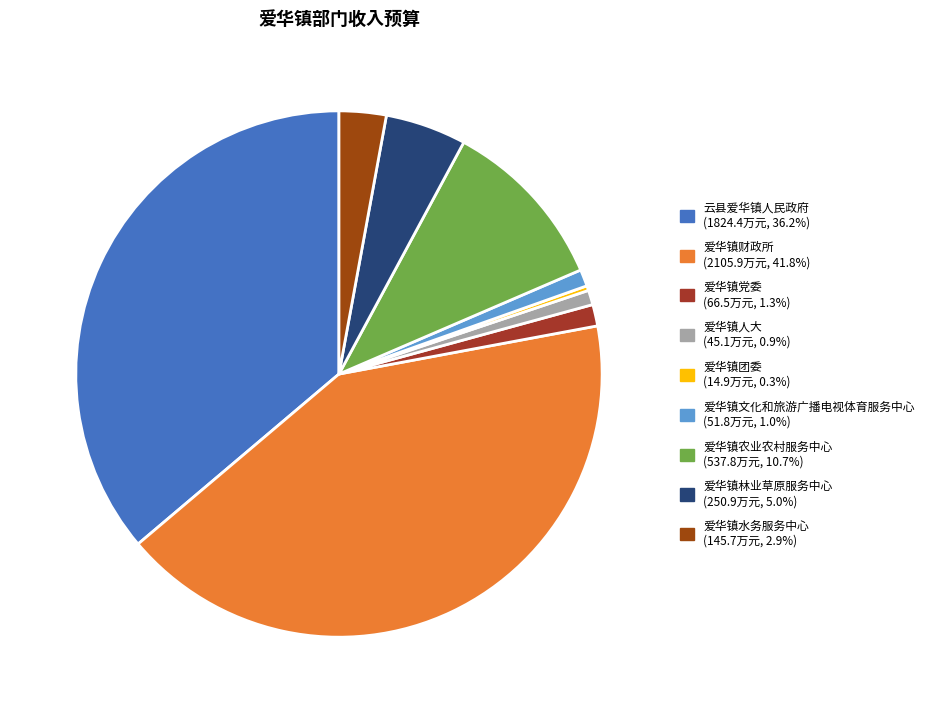

True or false: 爱华镇农业农村服务中心 accounts for 11% of the total.

True